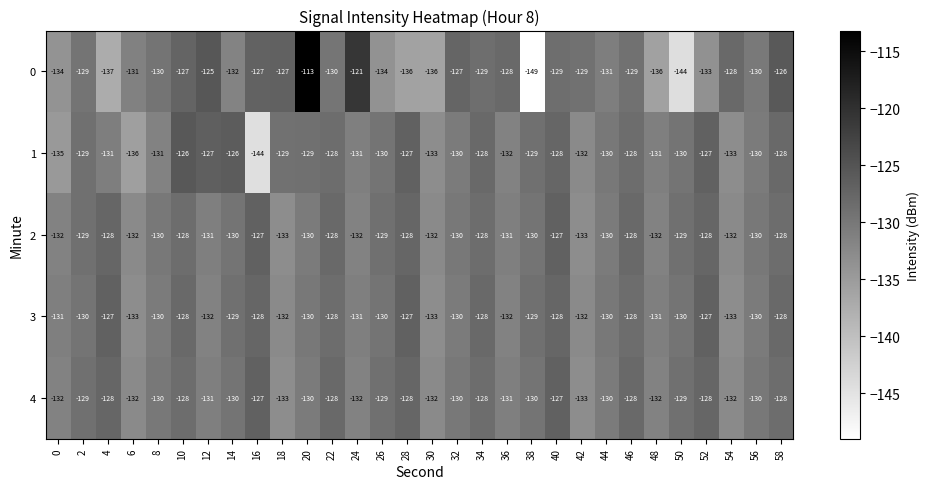

True or false: 2 has a value of -37 at 52.

False